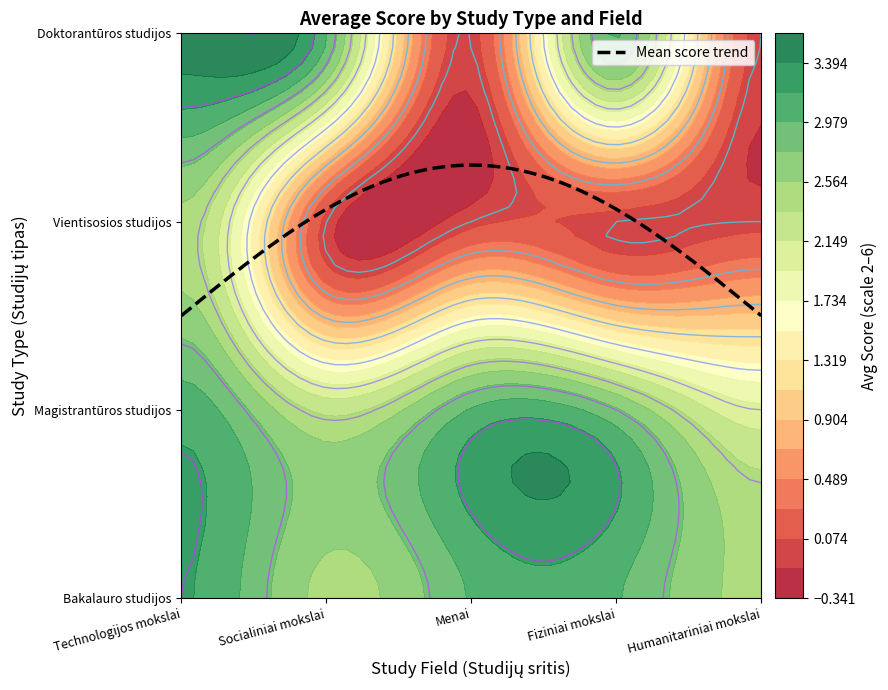

Is it true that Magistrantūros studijos equals 2.8 at Fiziniai mokslai?

True